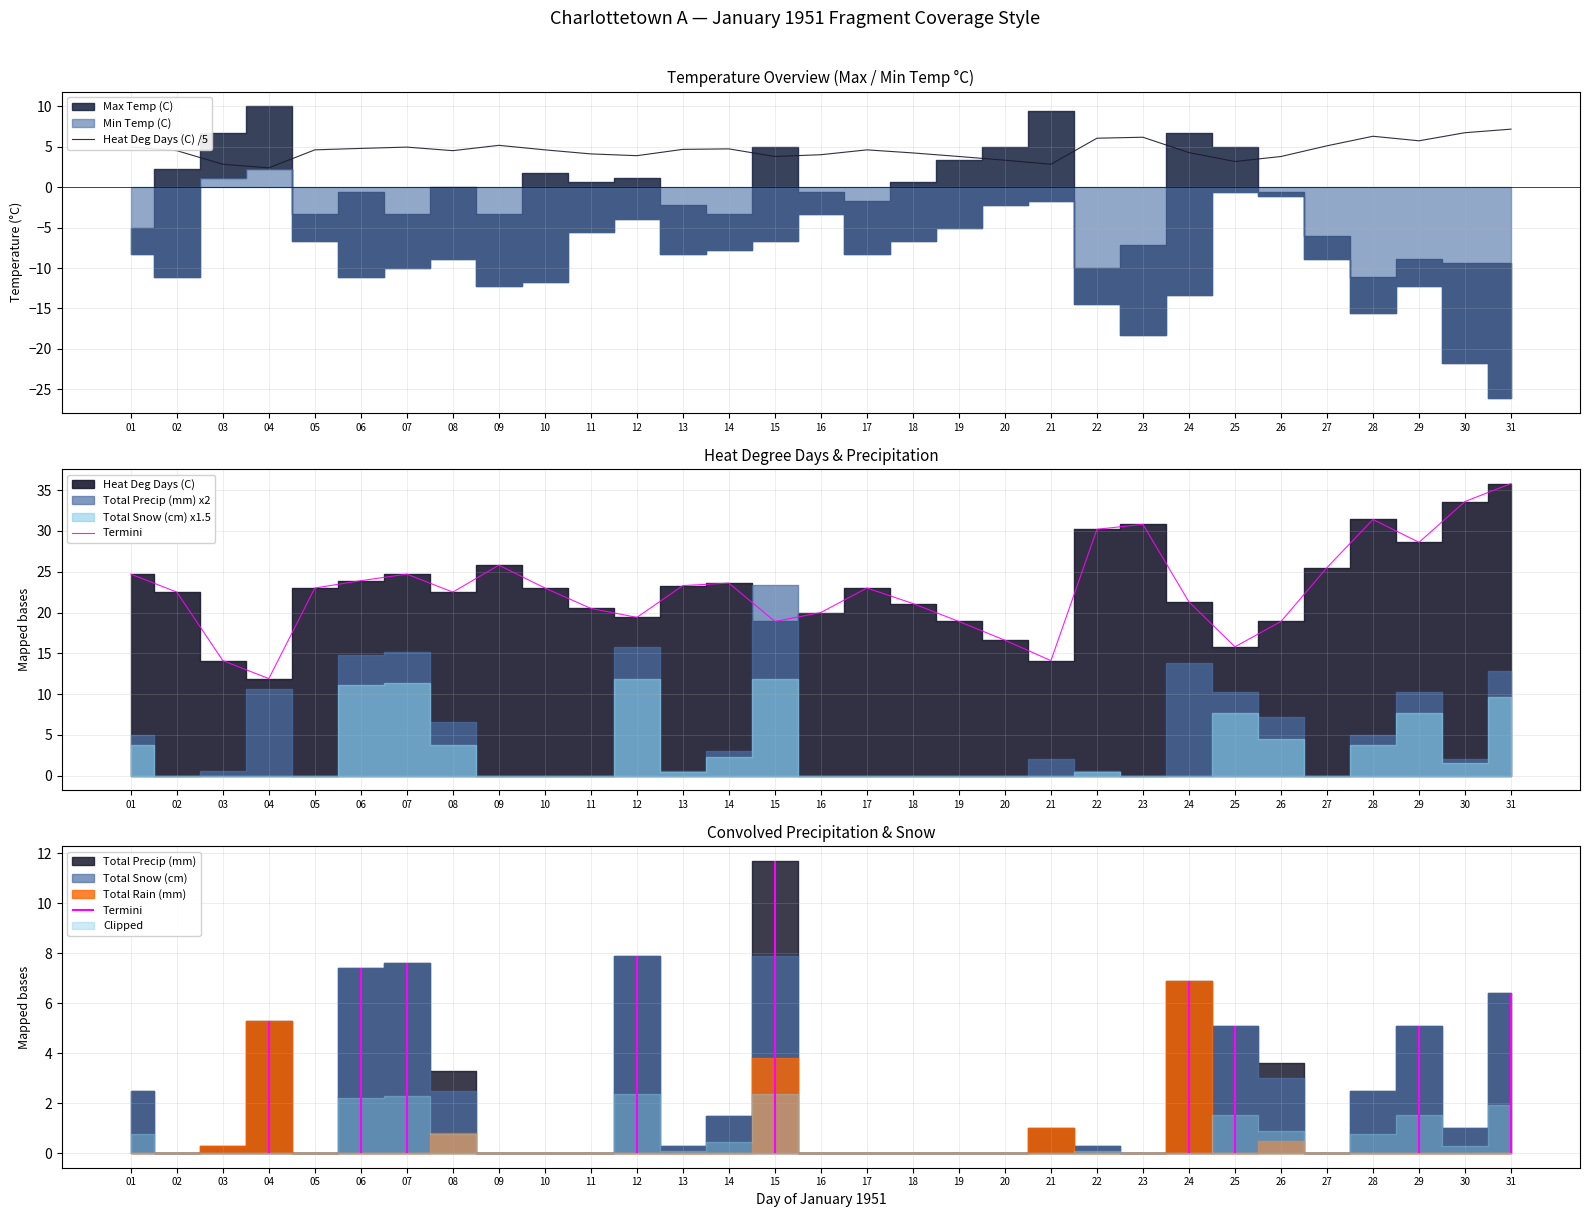

What is the value of the Termini point at the 20th from the left?

16.6